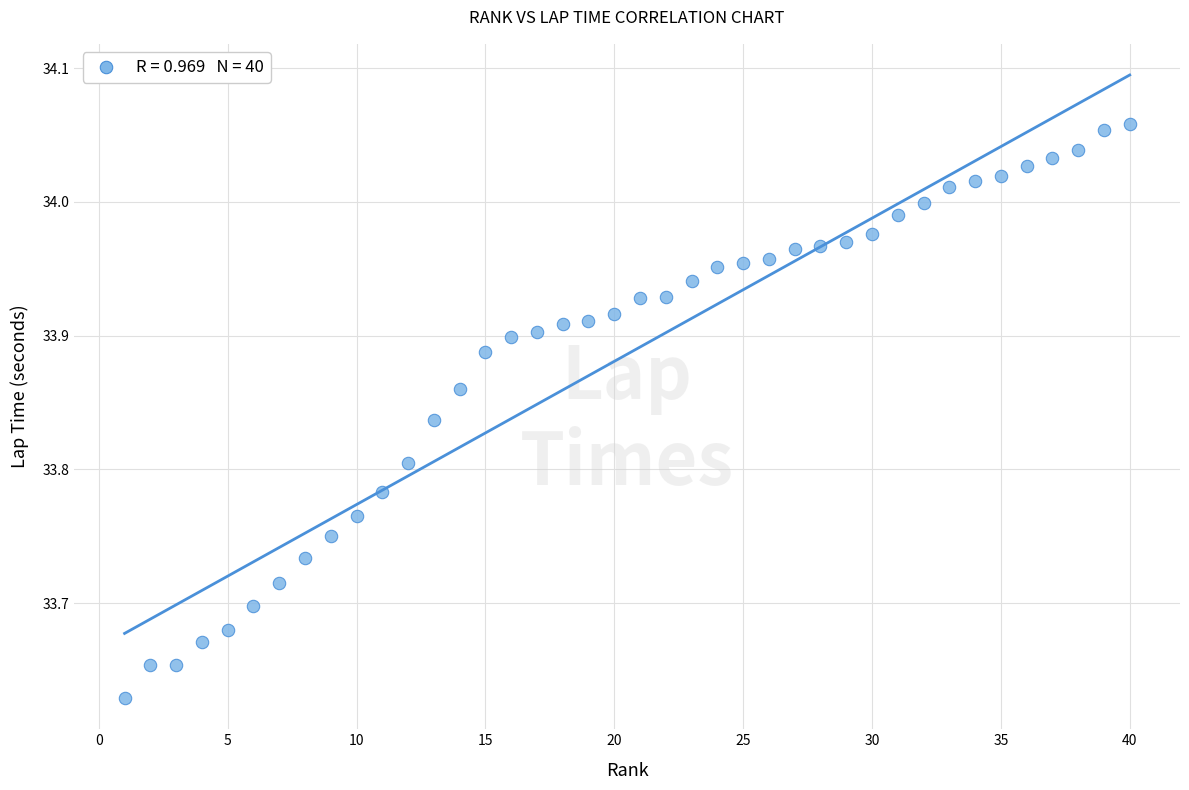

What is the range of Y values (max minus min)?

0.4